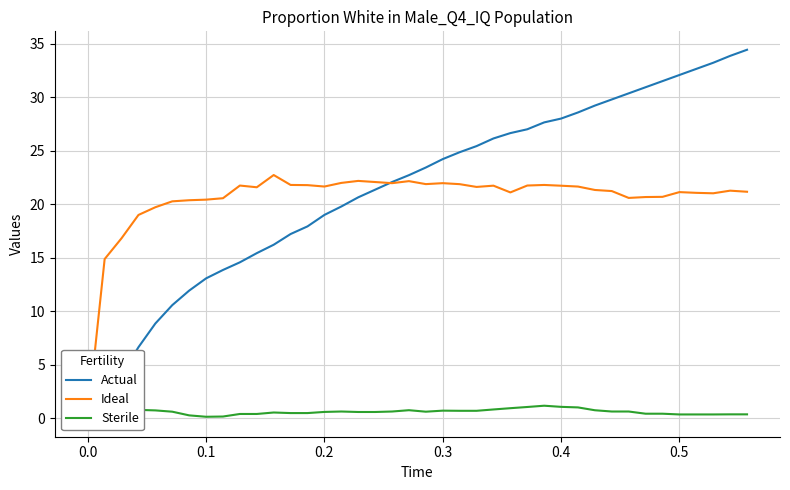

Is the value of Sterile at 23 greater than the value of Ideal at 21?

No